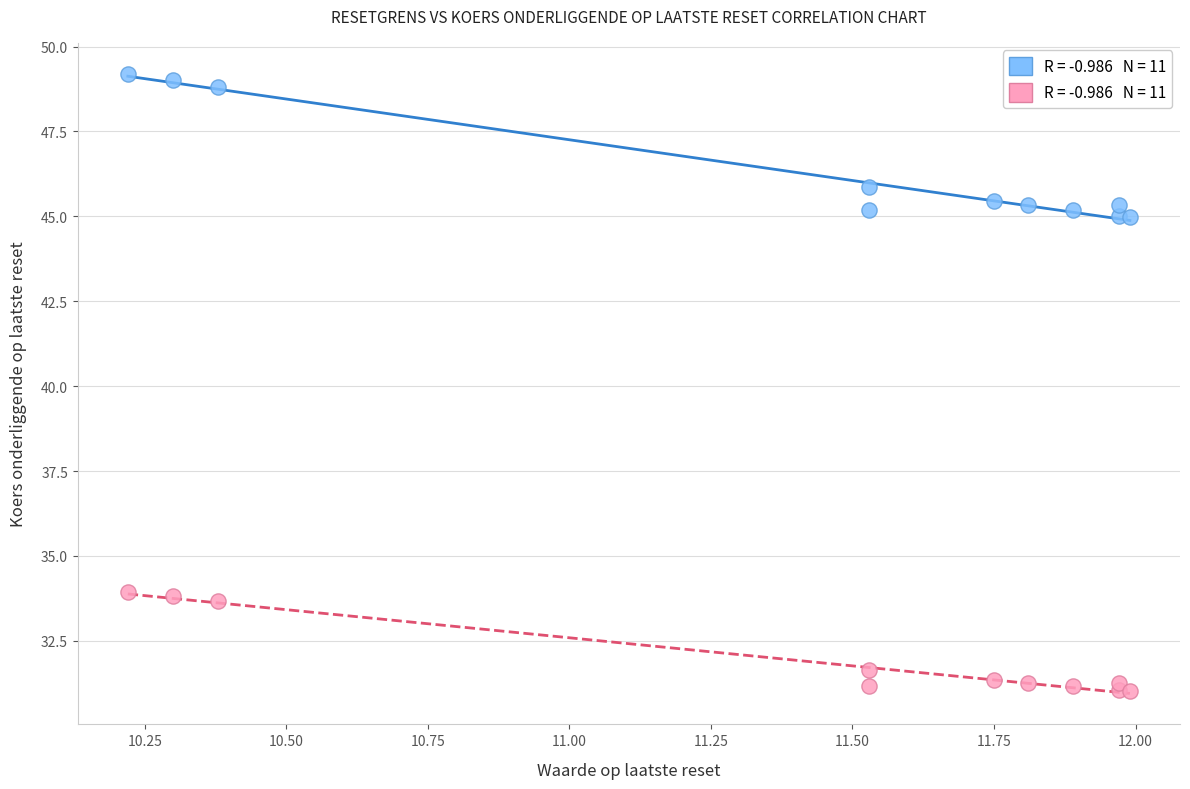

Across all data points, what is the range of X values (max minus min)?

1.8